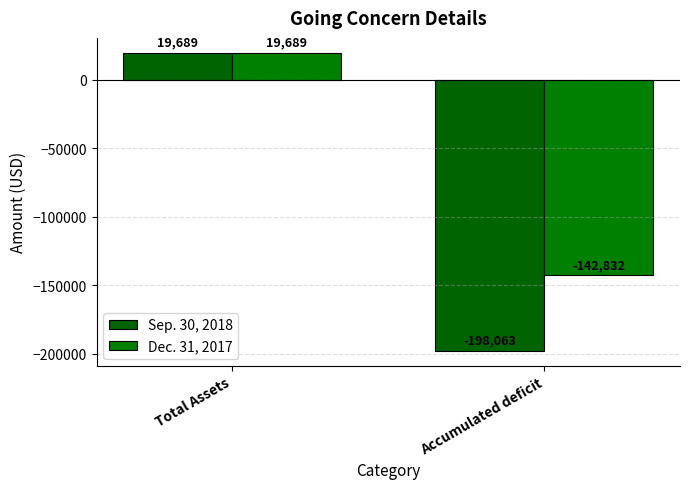

Are the bars horizontal?

No